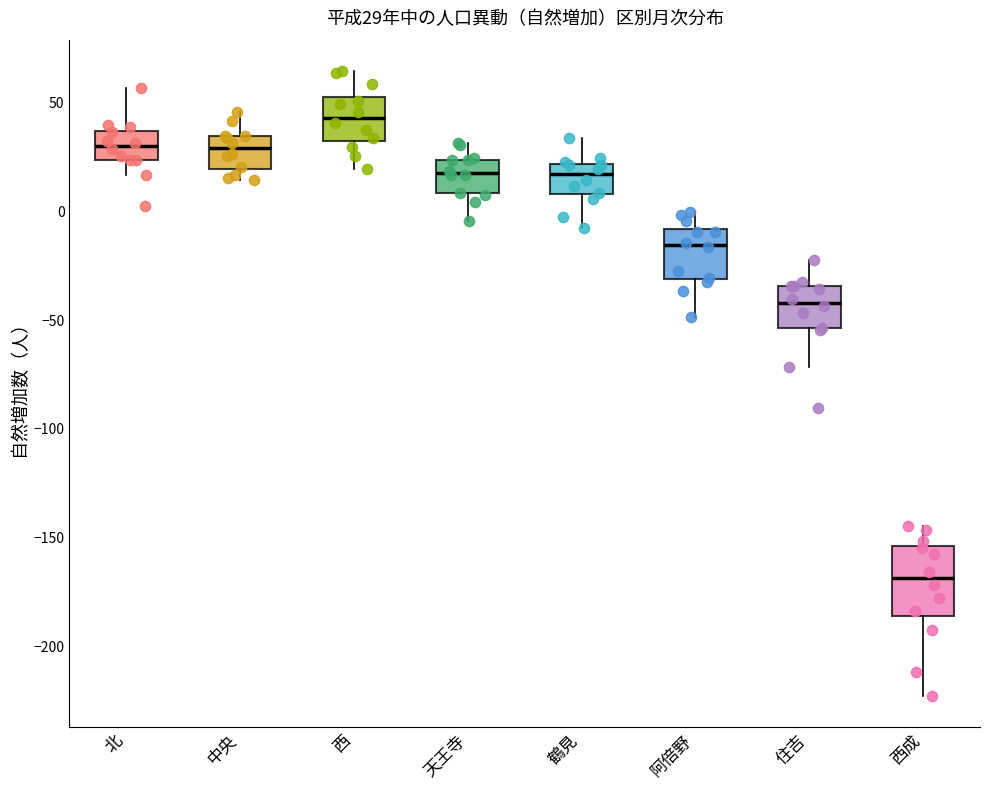

Comparing the boxes themselves (not the whiskers), which one is the tallest?

西成